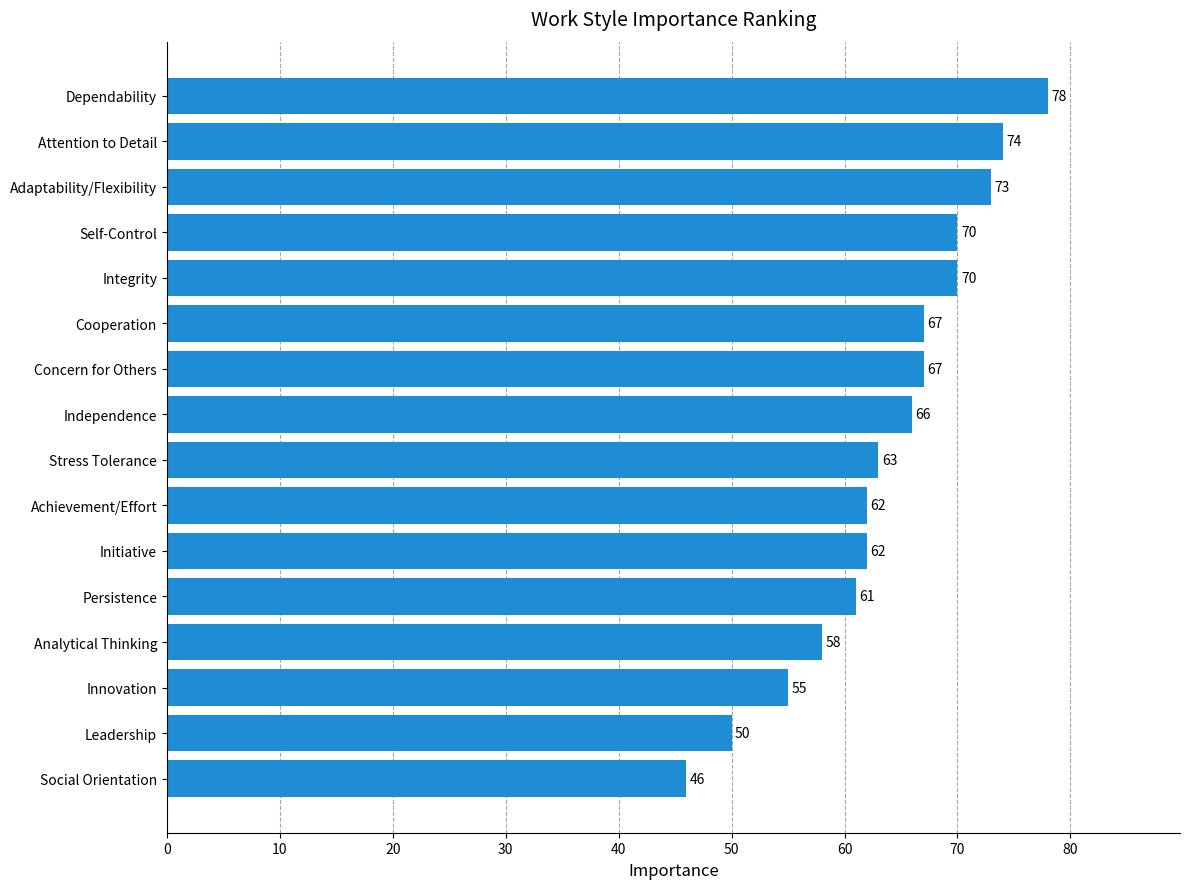

What is the change in value from Achievement/Effort to Cooperation?

+5